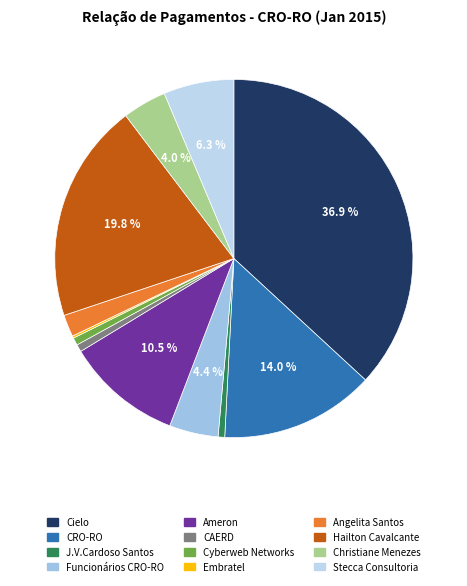

Combined, do Hailton Cavalcante and Ameron account for over 50%?

No